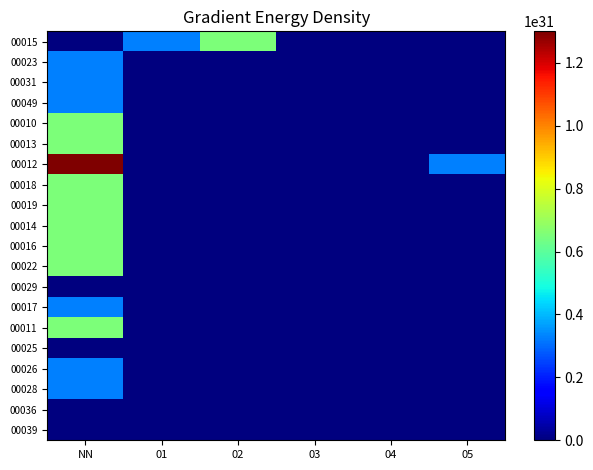

What is the difference between the highest and lowest values at NN?

12999999999999999977025146191872